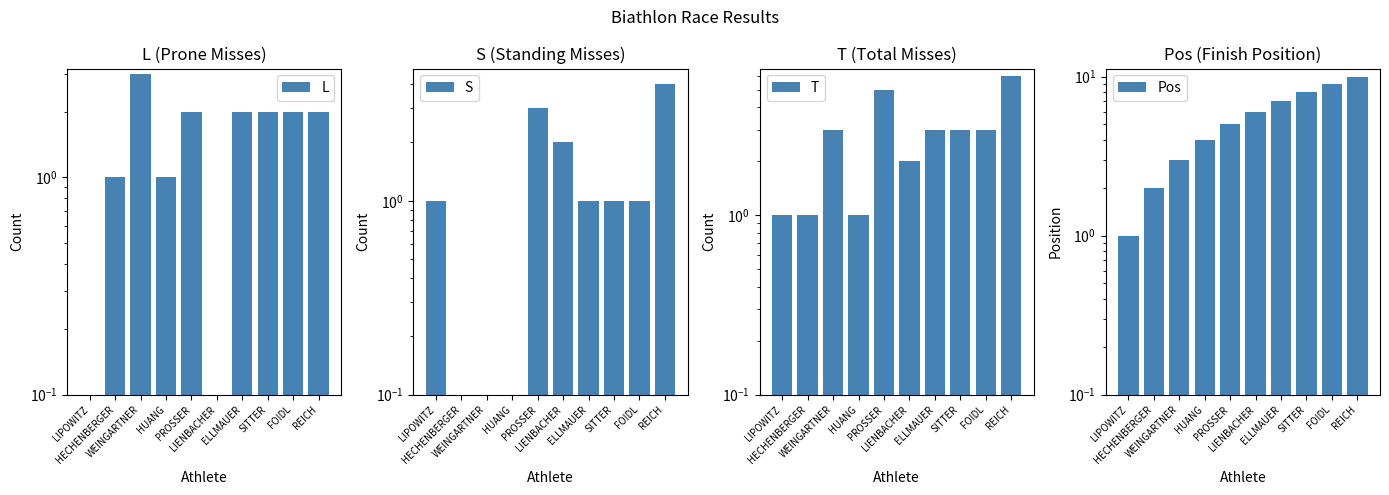

At which category is the sum across all series the highest?

REICH